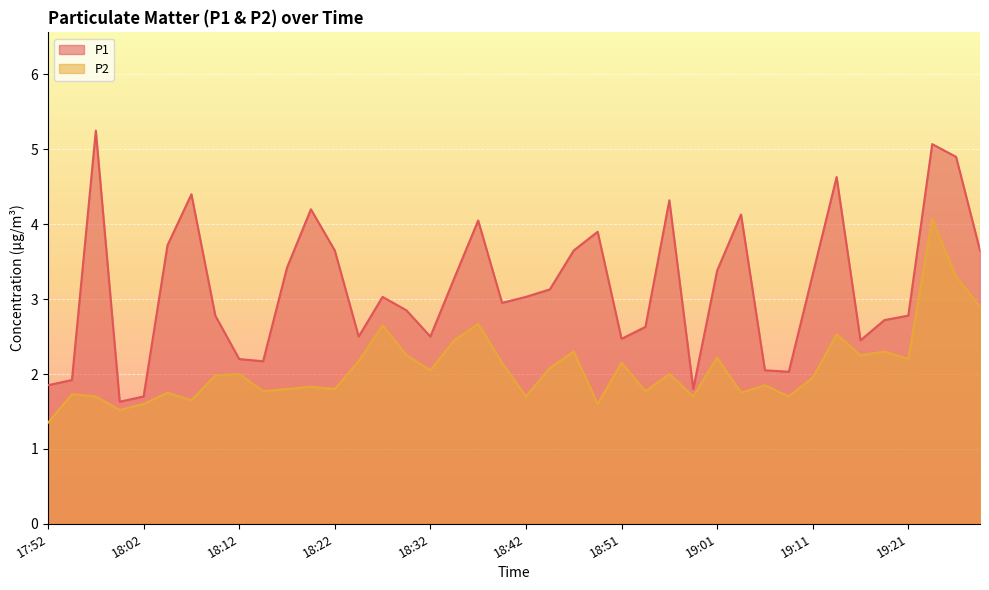

True or false: P2 and P1 intersect in this chart.

False